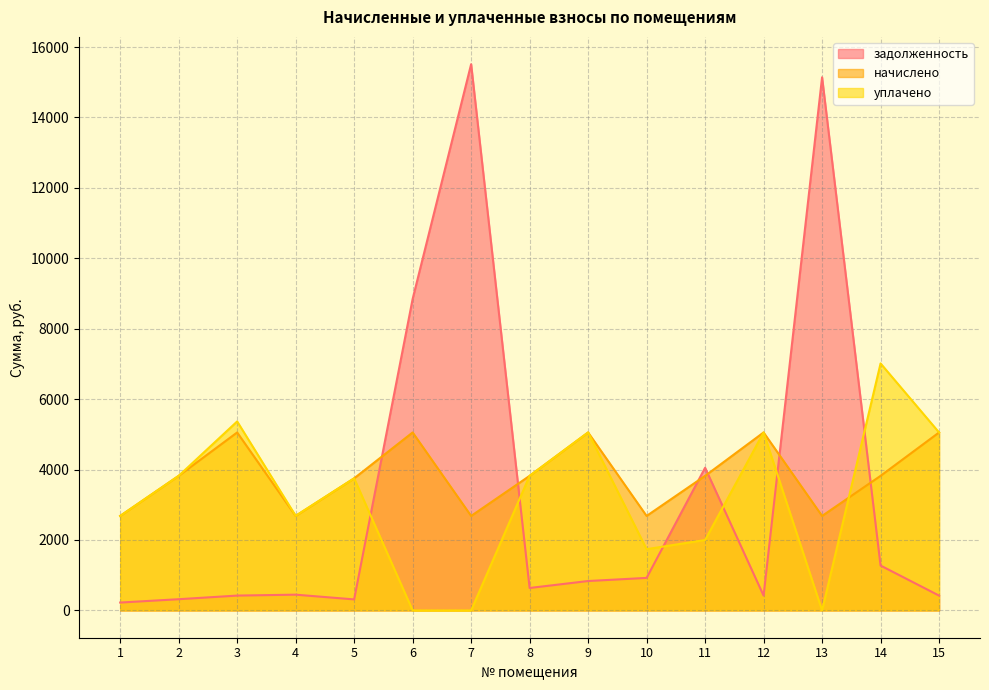

What are all the series names shown in the legend?

задолженность, начислено, уплачено